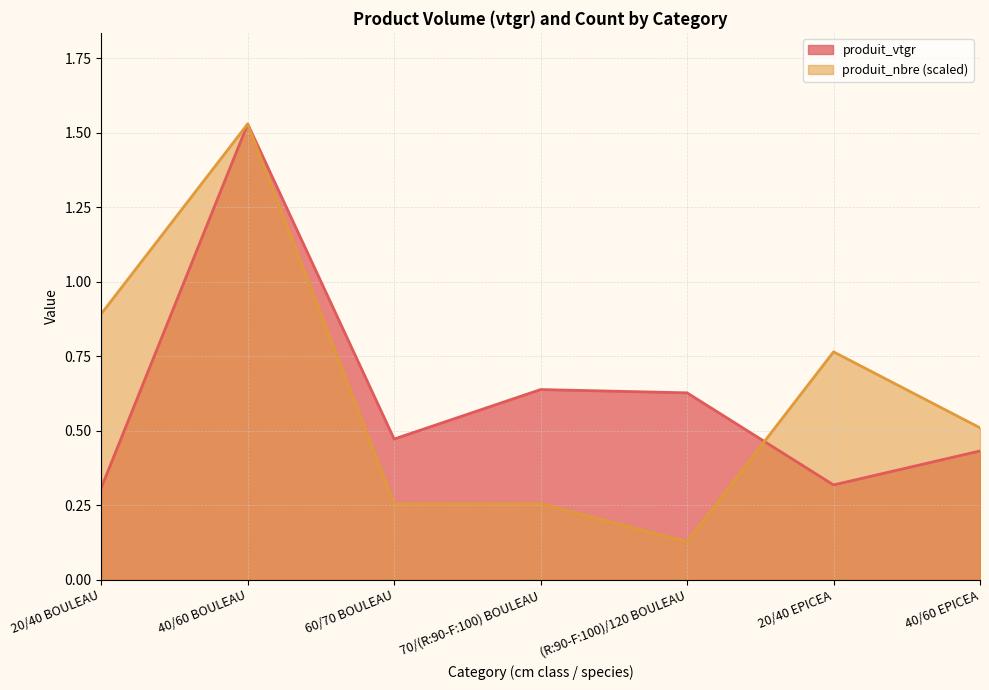

What is the value of the produit_nbre point at the 7th from the left?

0.5